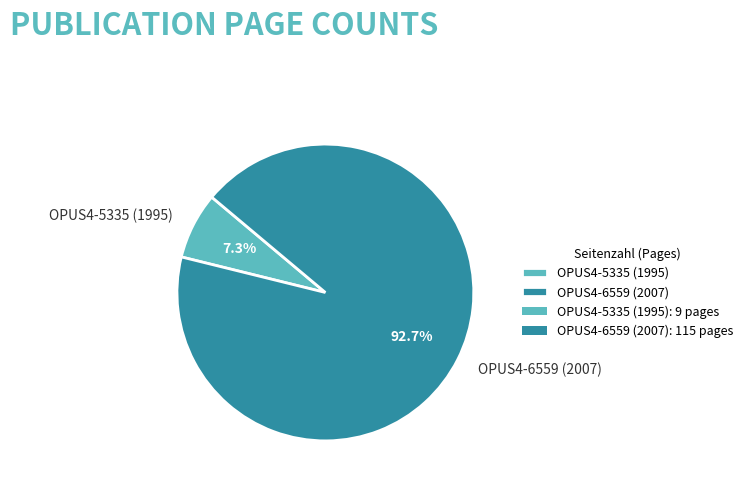

Rank the categories by value from highest to lowest.

OPUS4-6559 (2007), OPUS4-5335 (1995)